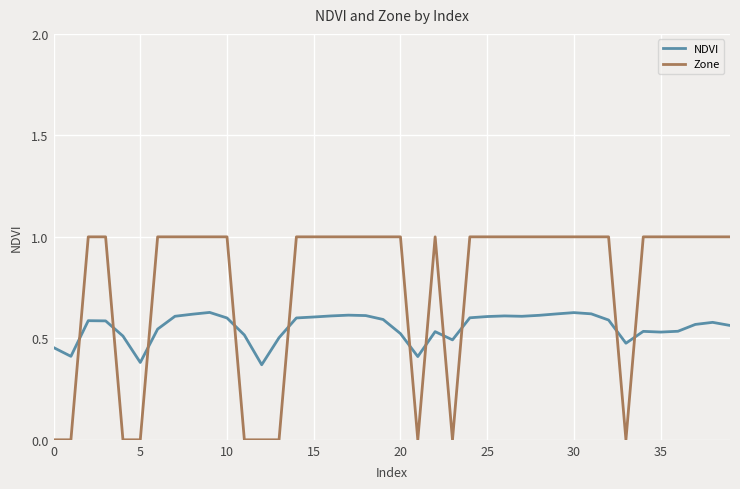

Rank the series by their average value, from highest to lowest.

Zone, NDVI